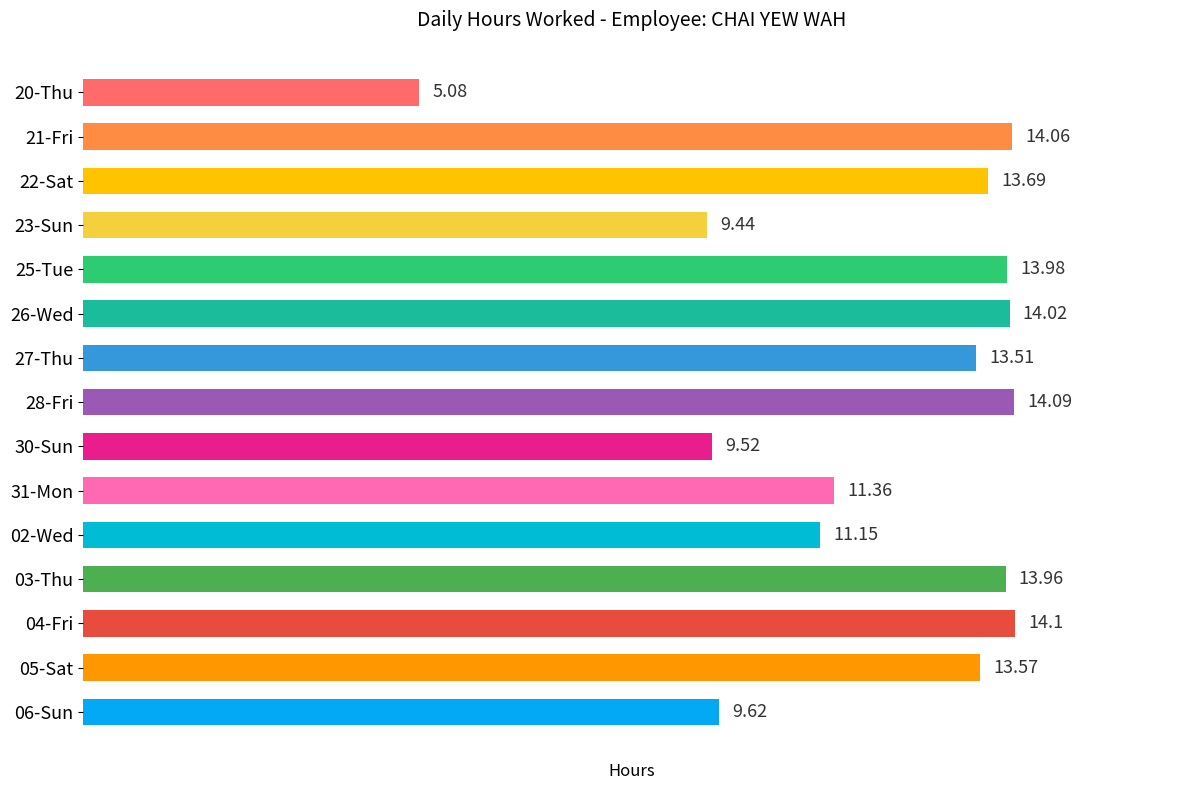

List the labels in order of value, largest first.

04-Fri, 28-Fri, 21-Fri, 26-Wed, 25-Tue, 03-Thu, 22-Sat, 05-Sat, 27-Thu, 31-Mon, 02-Wed, 06-Sun, 30-Sun, 23-Sun, 20-Thu